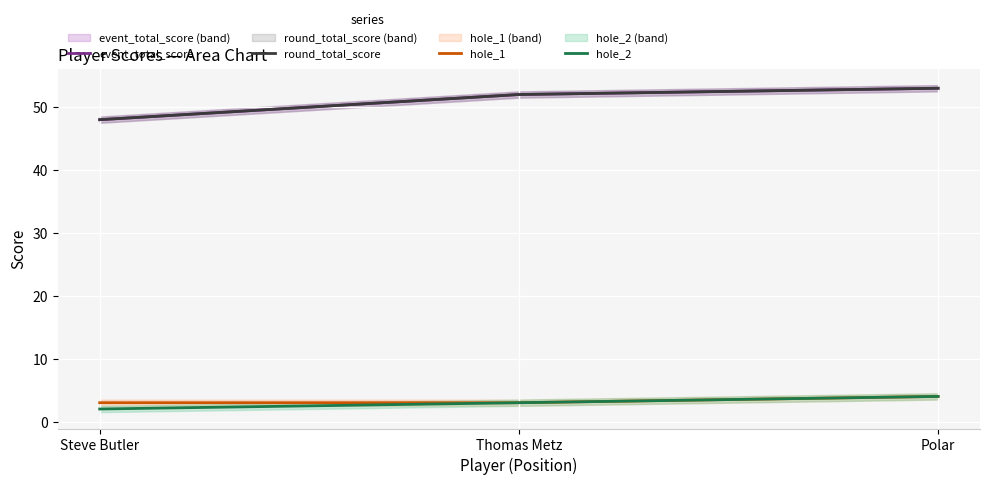

Which category has the highest value in the event_total_score series?

Polar